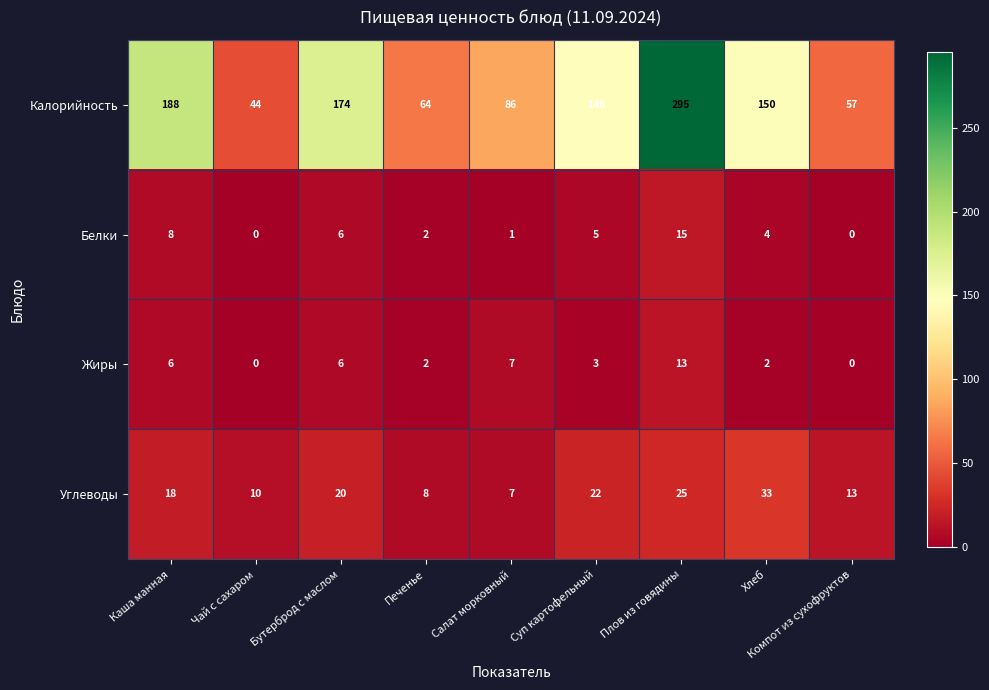

How many values in the Жиры series are below 3?

4